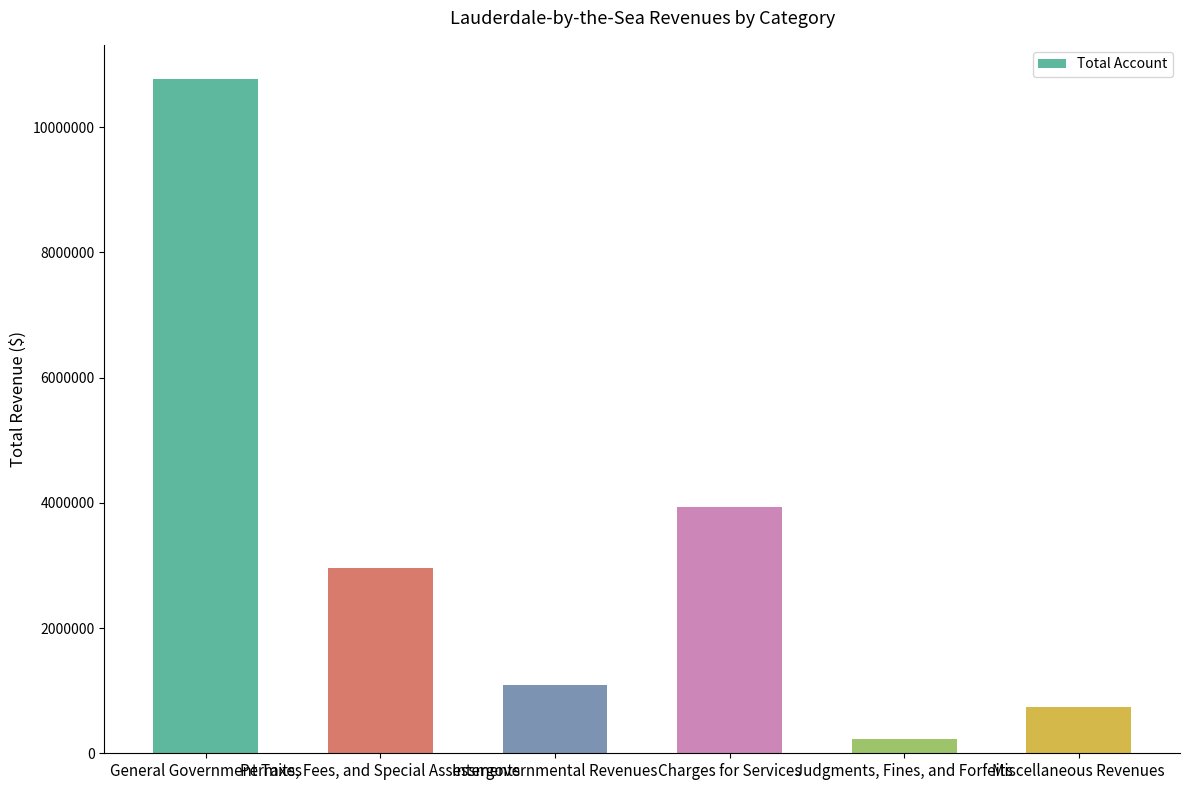

What is the change in value from Judgments, Fines, and Forfeits to Miscellaneous Revenues?

+503261